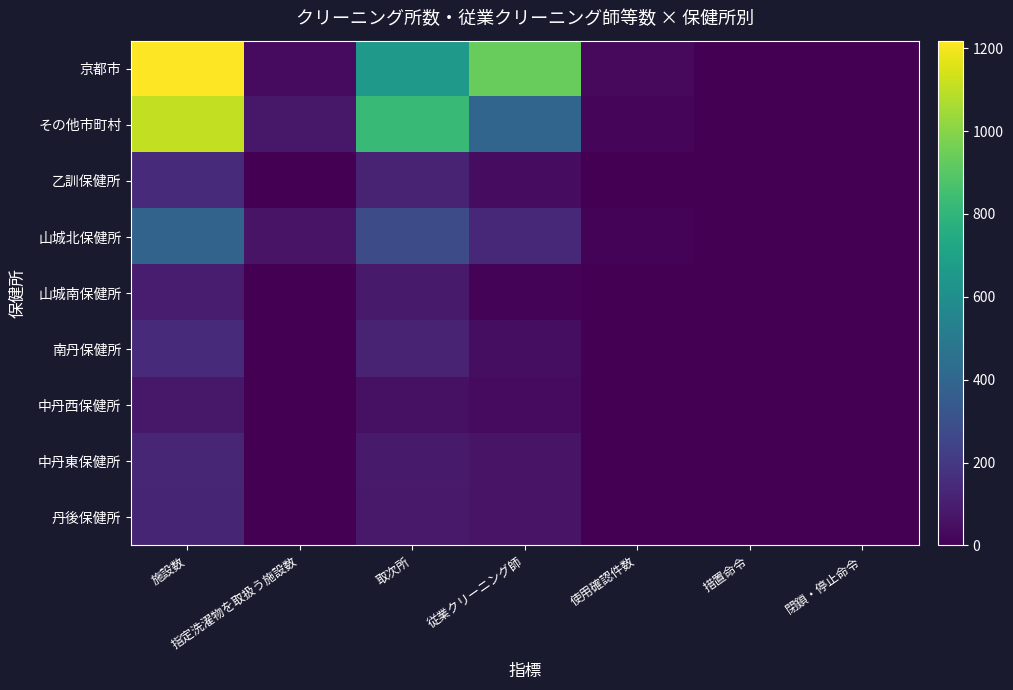

Which series changed the most between 措置命令 and 閉鎖・停止命令?

京都市